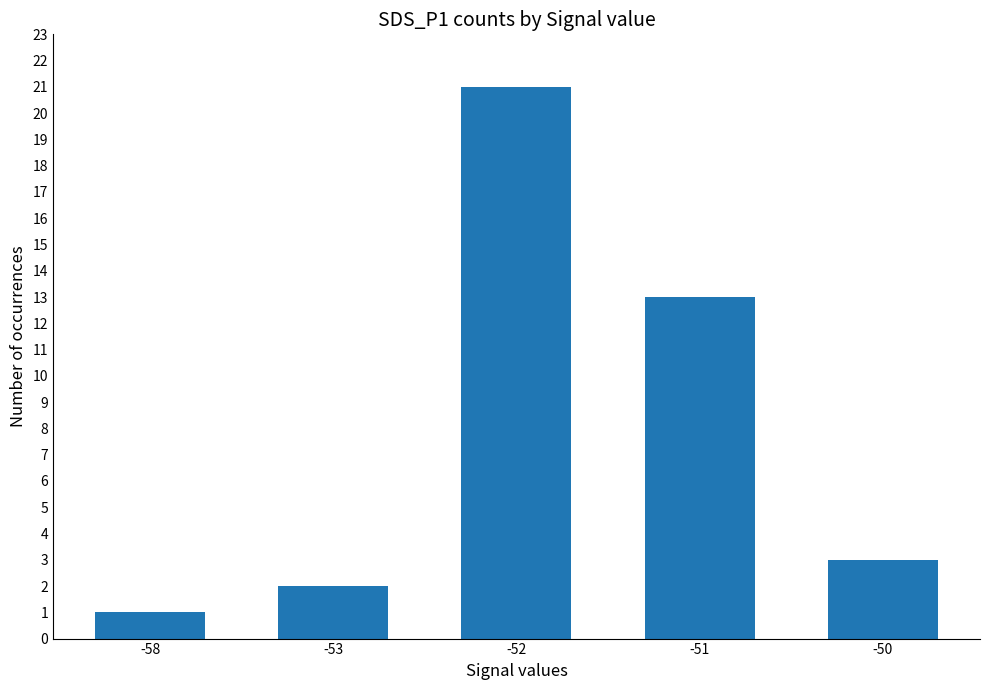

Where is the data nearest to the value 11?

-51